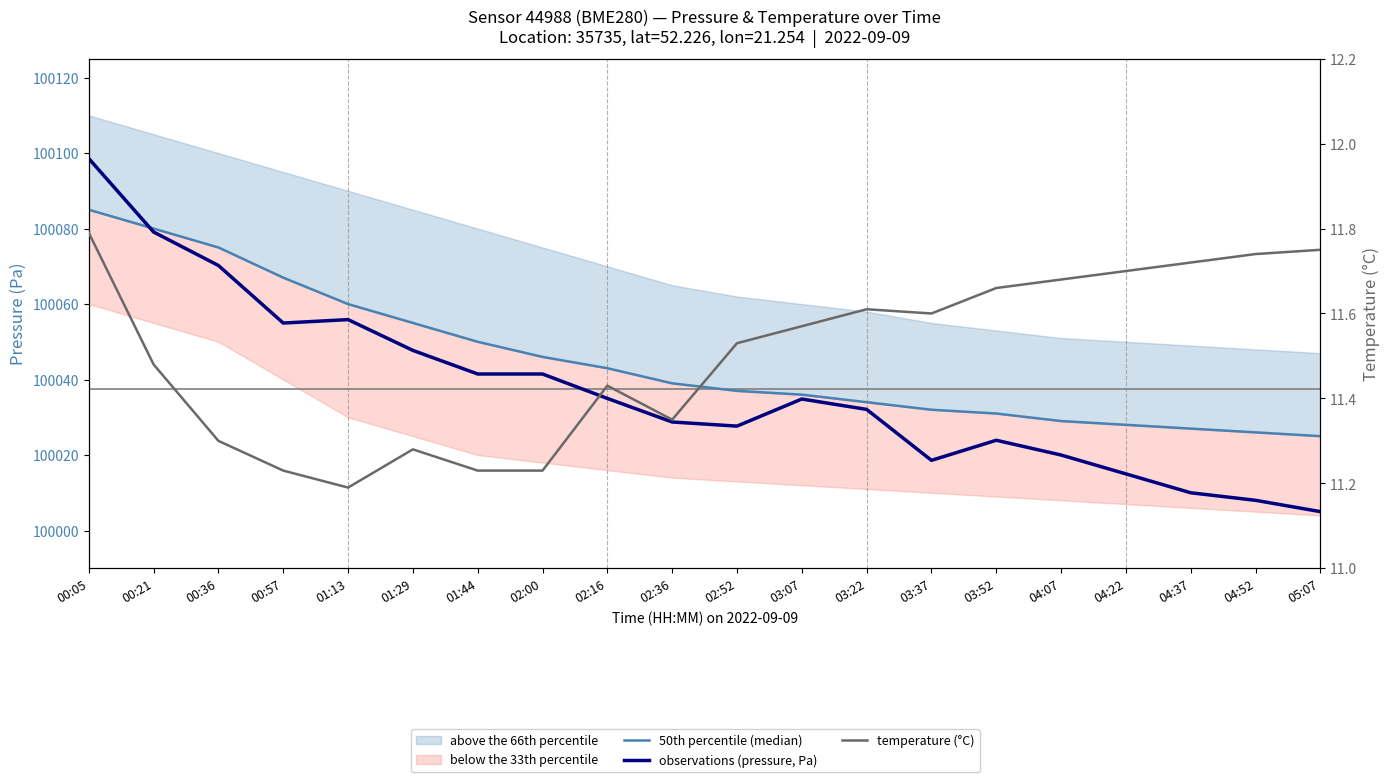

Reading right to left, what are all the values shown in this chart?

50th percentile (median): 100025.0	100026.0	100027.0	100028.0	100029.0	100031.0	100032.0	100034.0	100036.0	100037.0	100039.0	100043.0	100046.0	100050.0	100055.0	100060.0	100067.0	100075.0	100080.0	100085.0
observations (pressure, Pa): 100005.0	100008.0	100010.0	100015.0	100020.0	100023.9	100018.6	100032.1	100034.8	100027.7	100028.8	100035.0	100041.5	100041.5	100047.7	100055.9	100055.0	100070.2	100079.1	100098.6
temperature (°C): 11.8	11.7	11.7	11.7	11.7	11.7	11.6	11.6	11.6	11.5	11.3	11.4	11.2	11.2	11.3	11.2	11.2	11.3	11.5	11.8